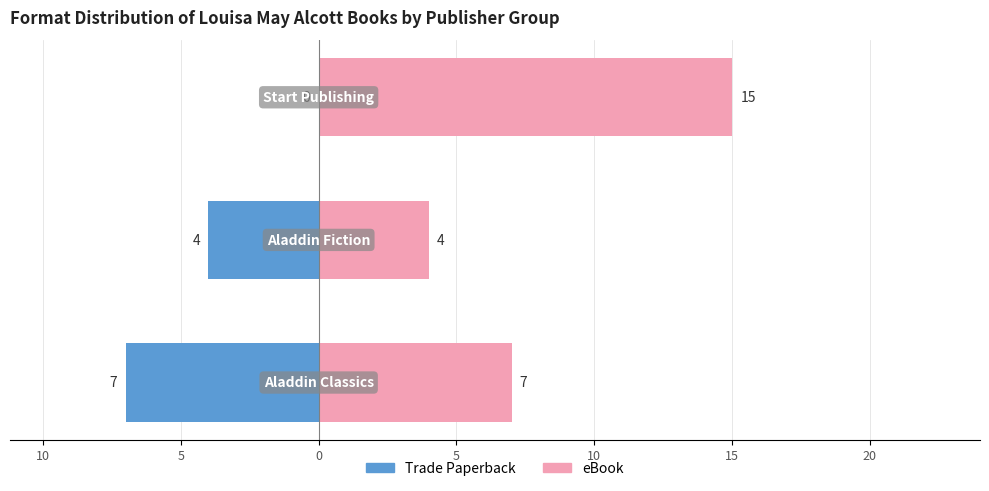

How many eBook values are between 4 and 15?

3